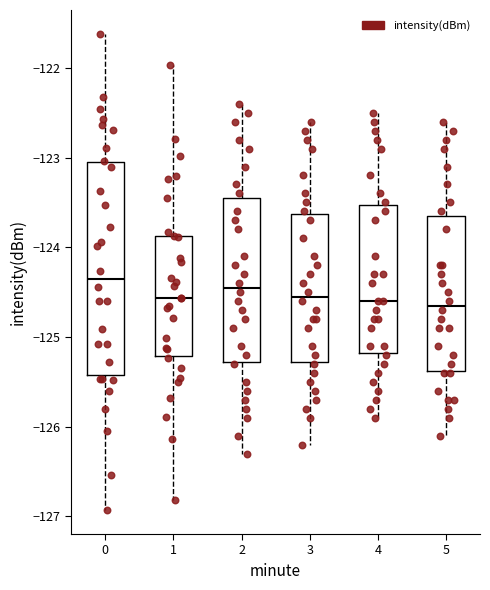

Which box is the tallest, from its lower edge to its upper edge?

0